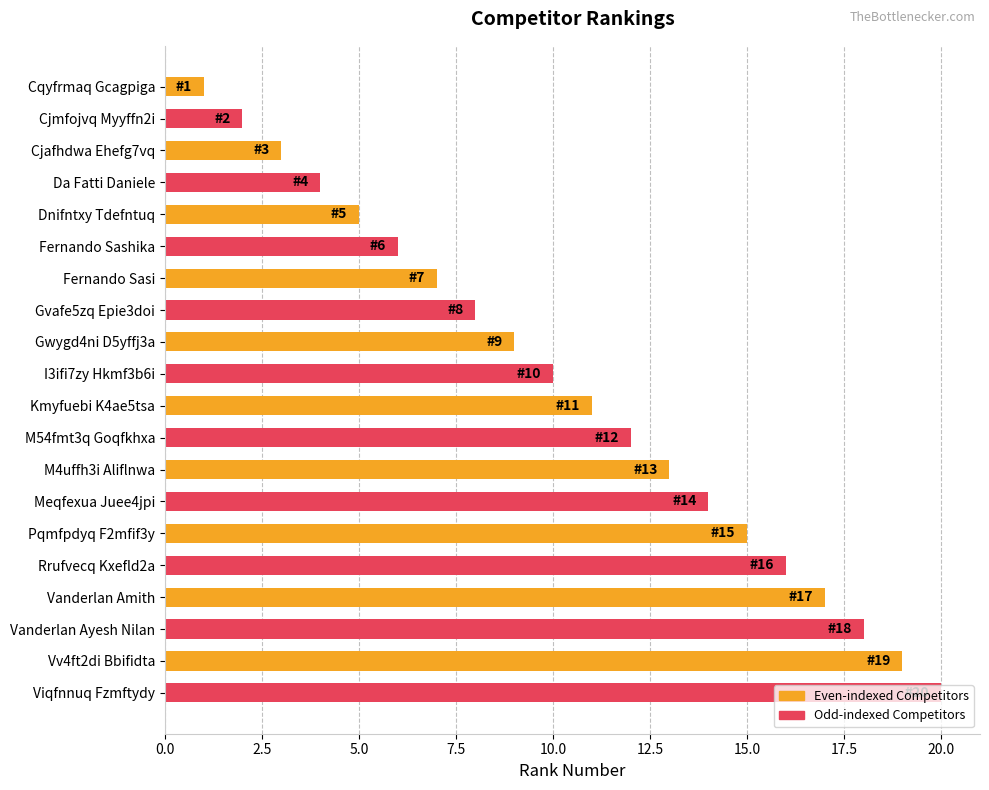

Count the number of categories in the chart.

20